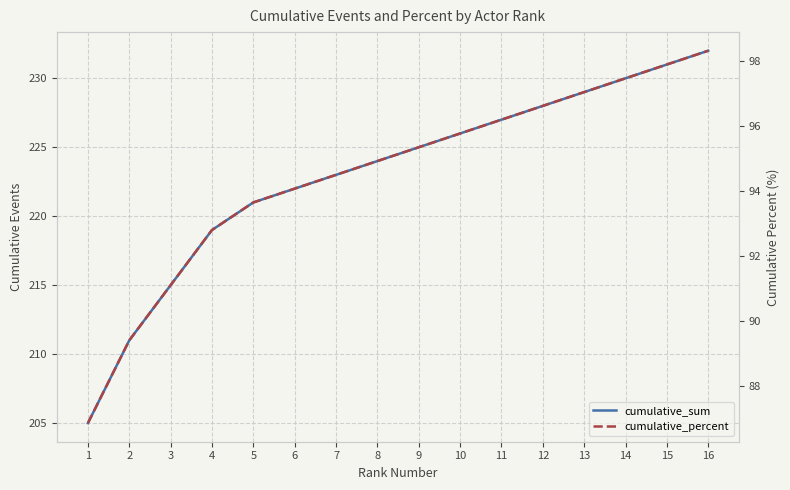

What is the value of the cumulative_percent point at the 6th from the left?

94.1